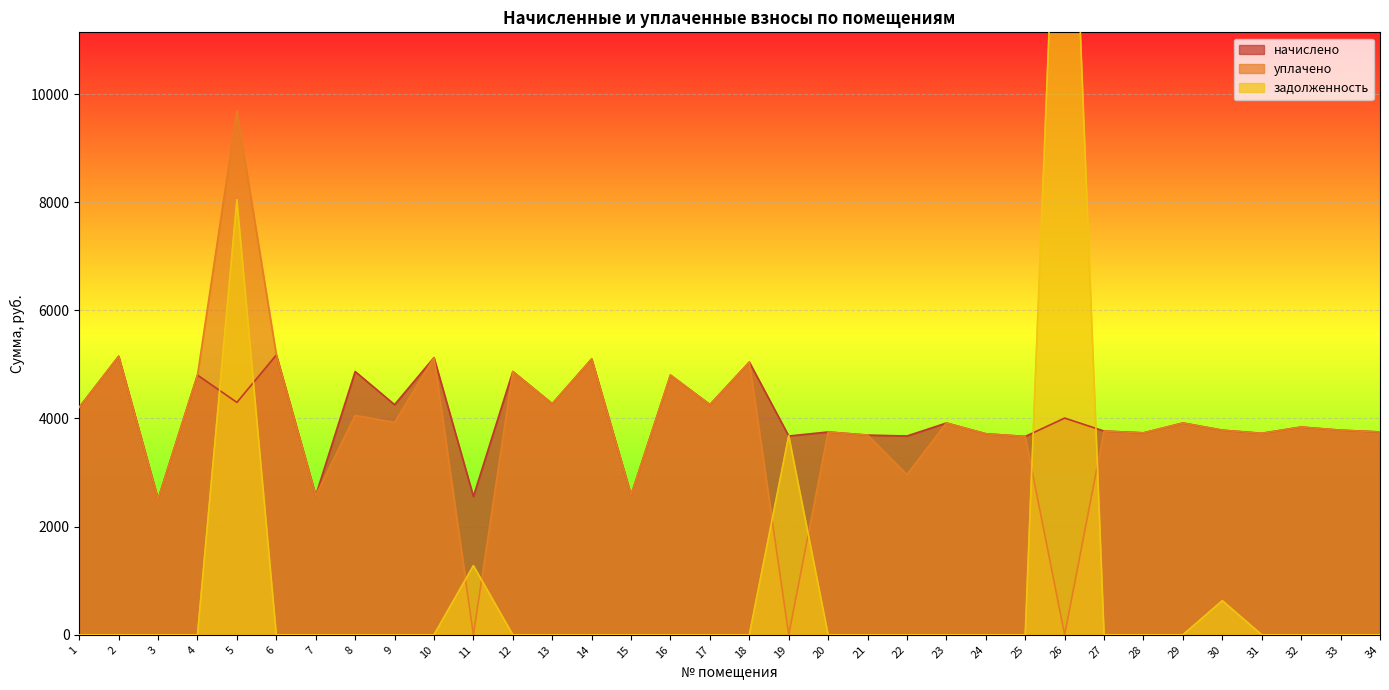

The задолженность series shows 6352.7 at 34. True or false?

False